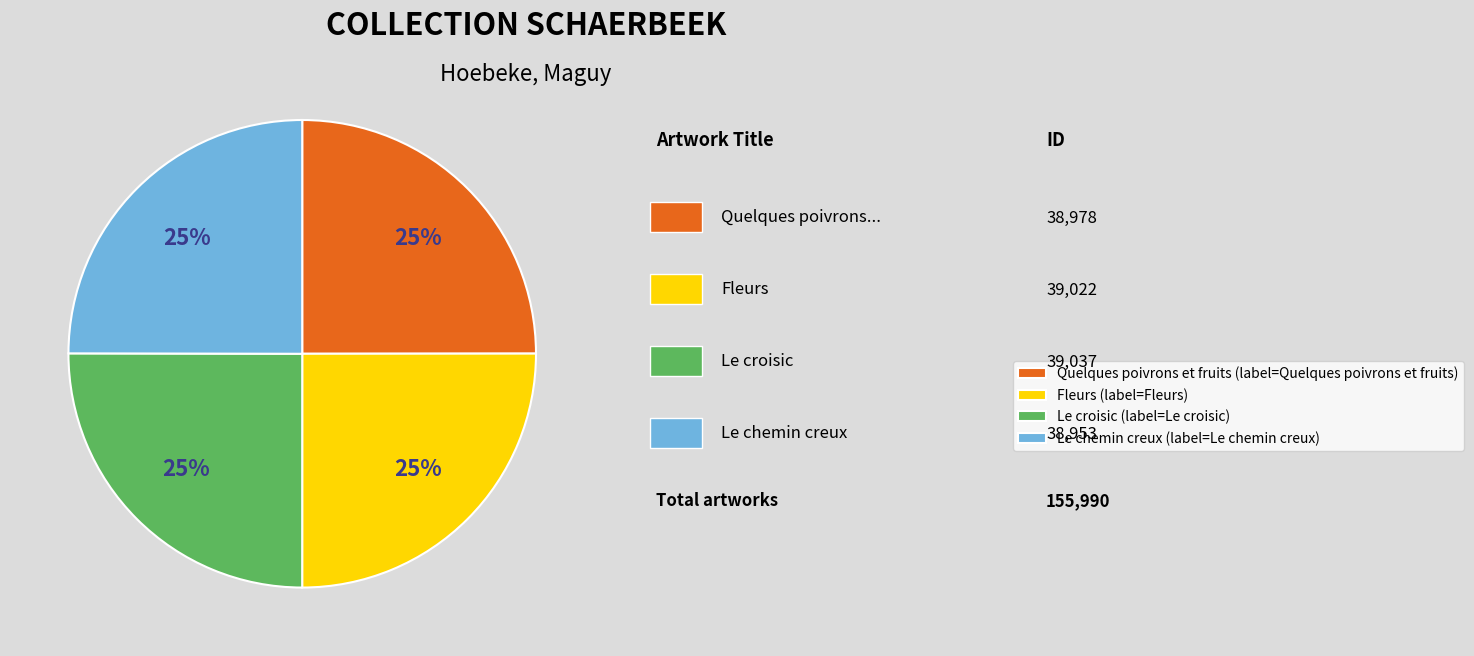

Approximately how many times larger is the value at Le croisic compared to Quelques poivrons et fruits?

1.0